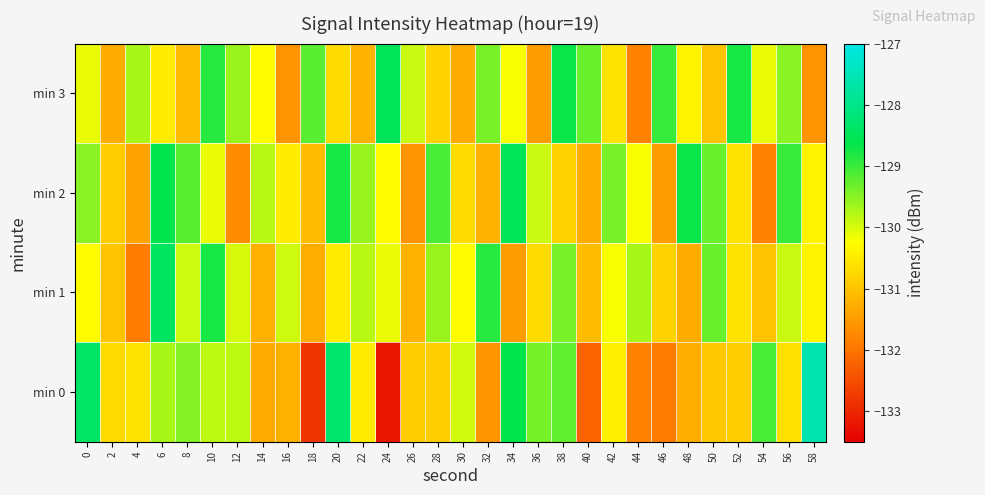

What is the spread (max minus min) of values at 48?

2.6